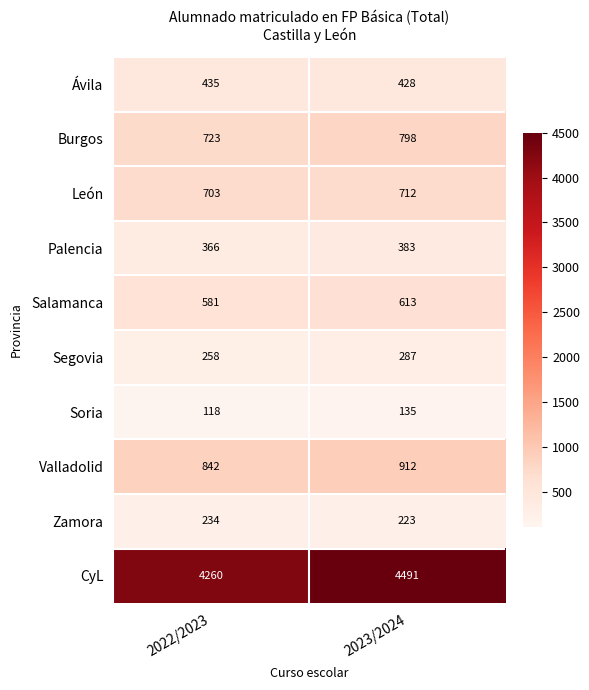

What is the difference between the maximum and minimum values in the Segovia series?

29